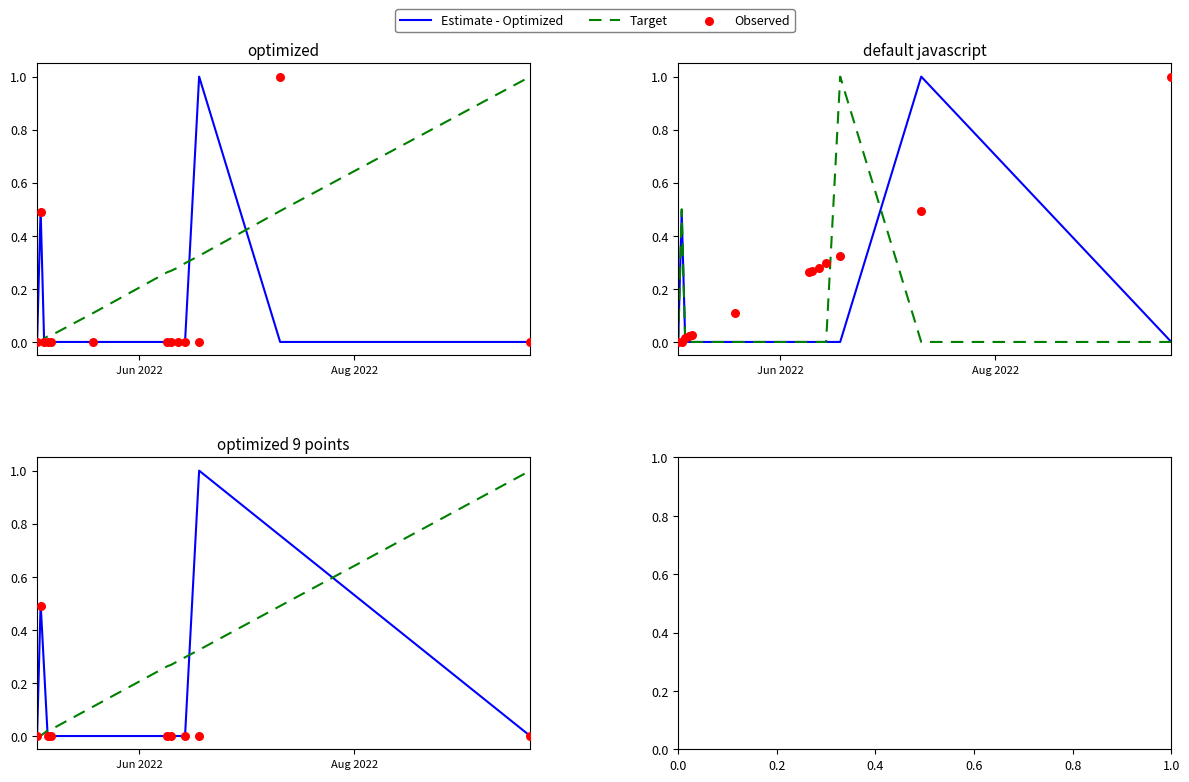

Which series has the largest Y range (max minus min)?

Estimate - Optimized